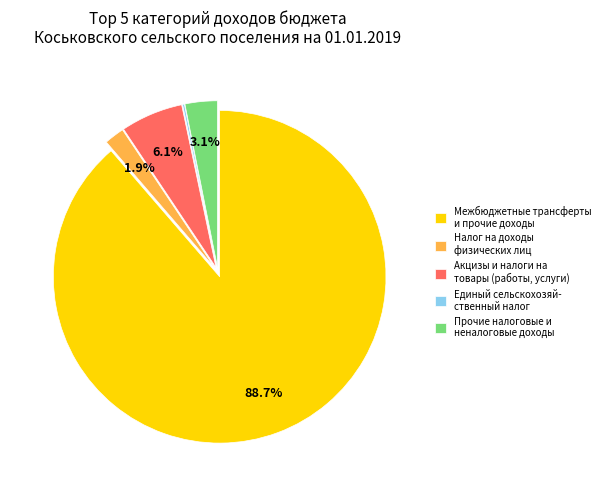

Approximately how many times larger is the value at Прочие налоговые и неналоговые доходы compared to Акцизы и налоги на товары (работы, услуги)?

0.5